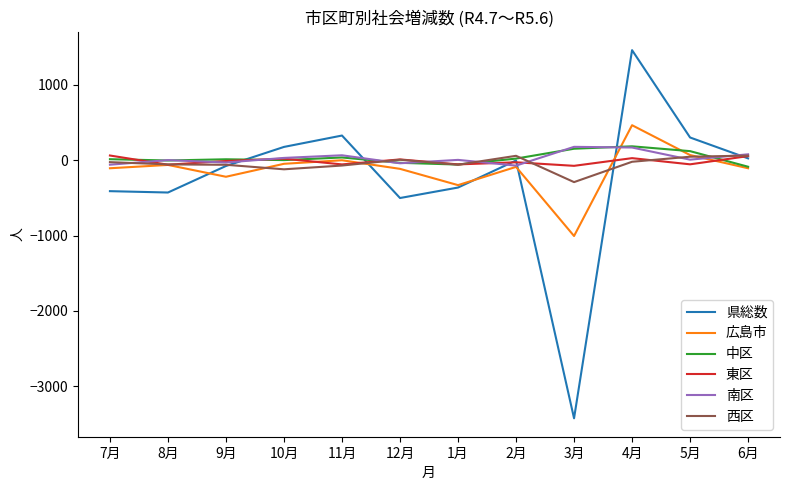

Which category has the highest value across all series?

4月